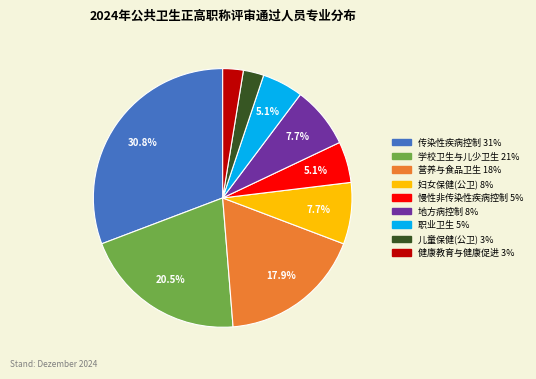

To the nearest percent, what is the difference between the 学校卫生与儿少卫生 and 传染性疾病控制 slice percentages?

10%